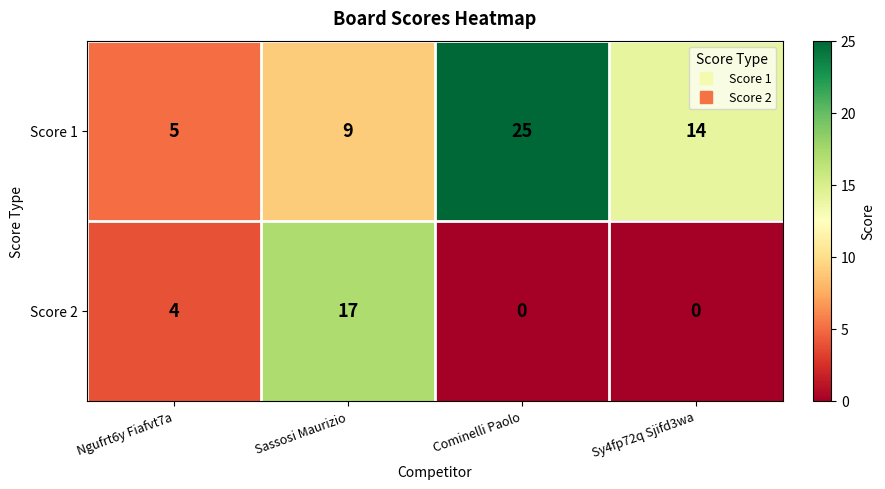

Which series has the largest range (max minus min)?

Score 1